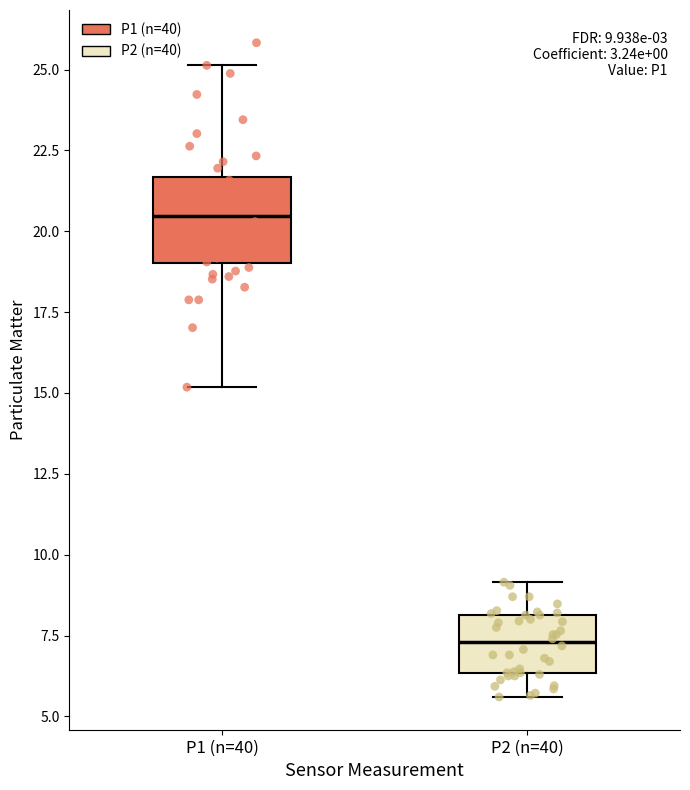

Which box is the tallest, from its lower edge to its upper edge?

P1 (n=40)